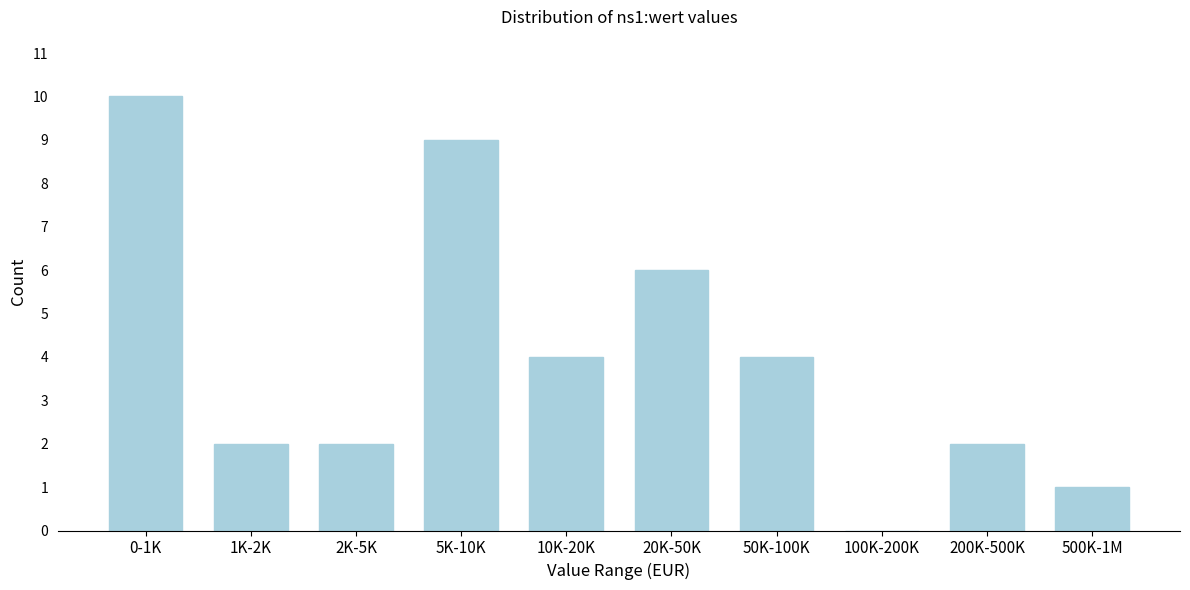

Reading left to right, list all the values displayed in this chart.

0-1K=10	1K-2K=2	2K-5K=2	5K-10K=9	10K-20K=4	20K-50K=6	50K-100K=4	100K-200K=0	200K-500K=2	500K-1M=1